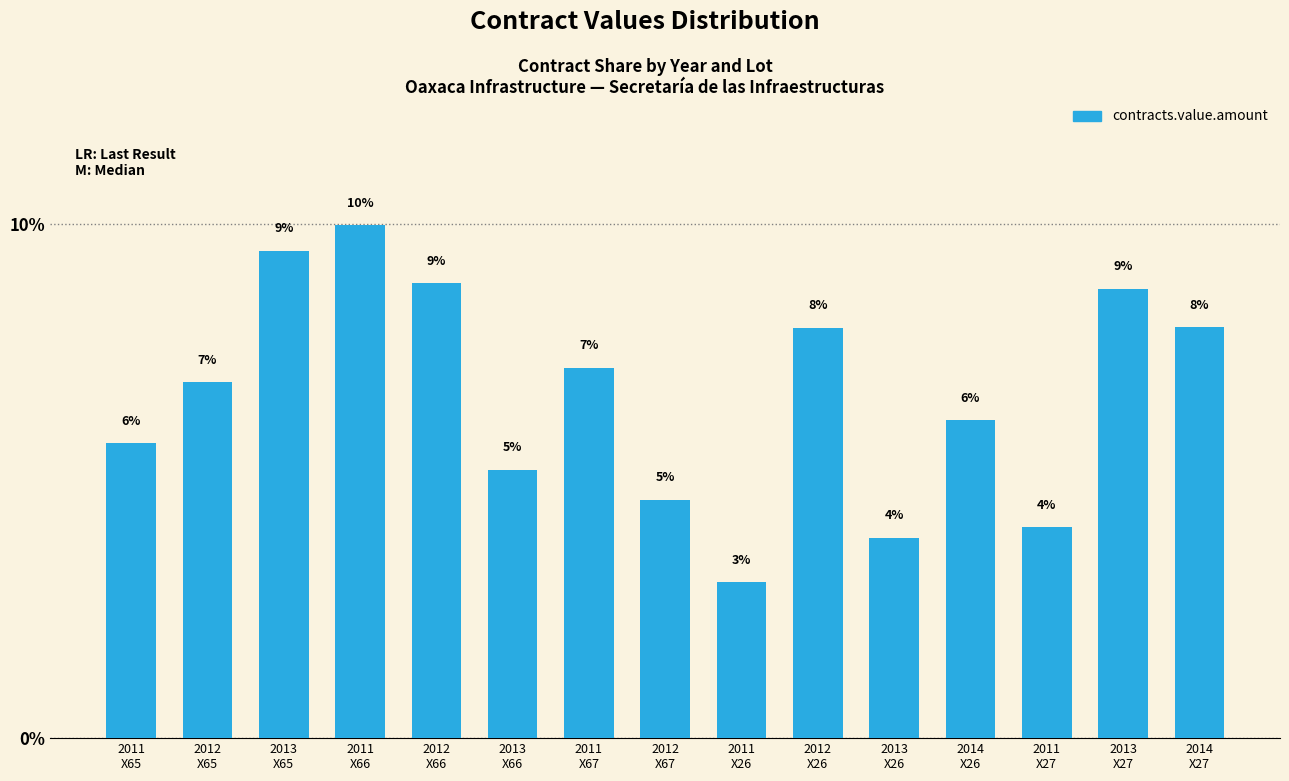

How many bars are there in total?

15